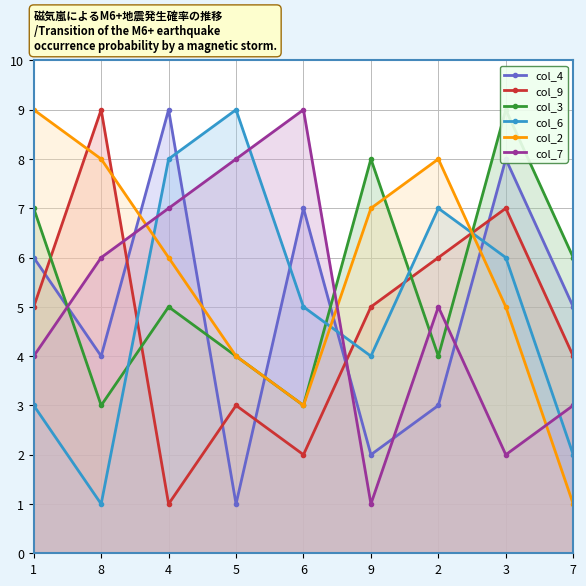

Between 4 and 3, which is larger?

4